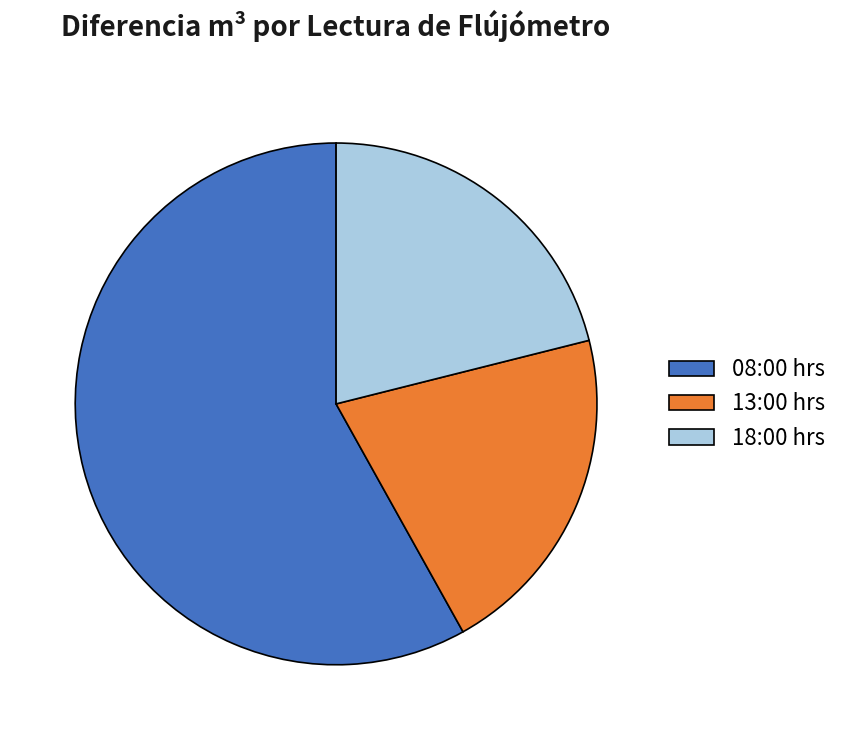

Do 13:00 hrs and 08:00 hrs together represent more than half of the pie?

Yes